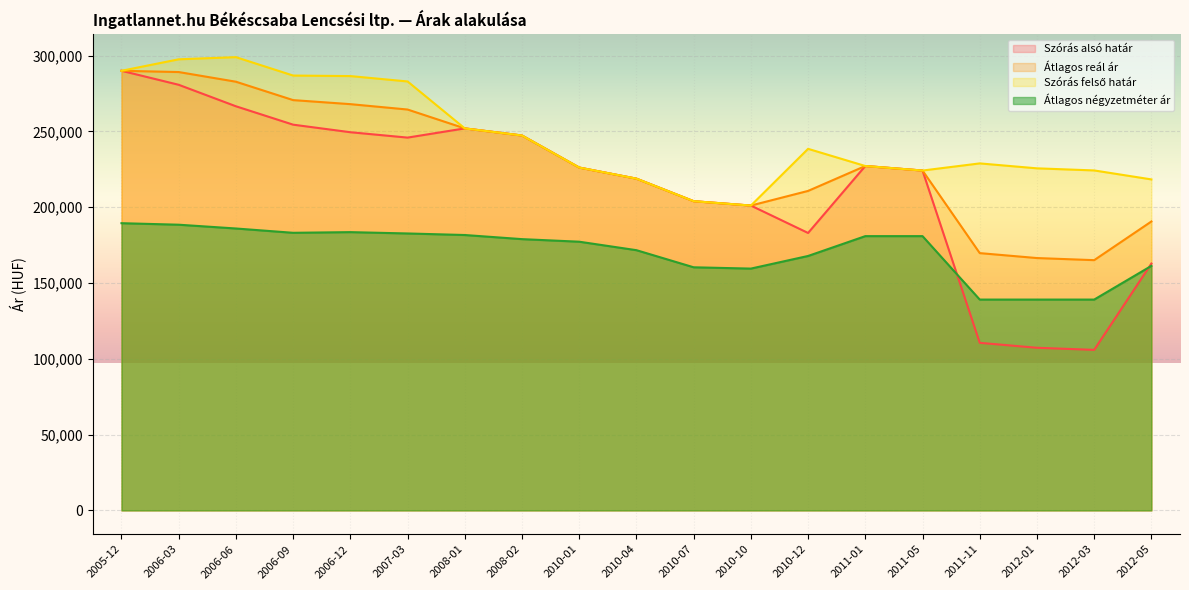

What is the difference between the second highest and minimum values in the Átlagos négyzetméter ár series?

49379